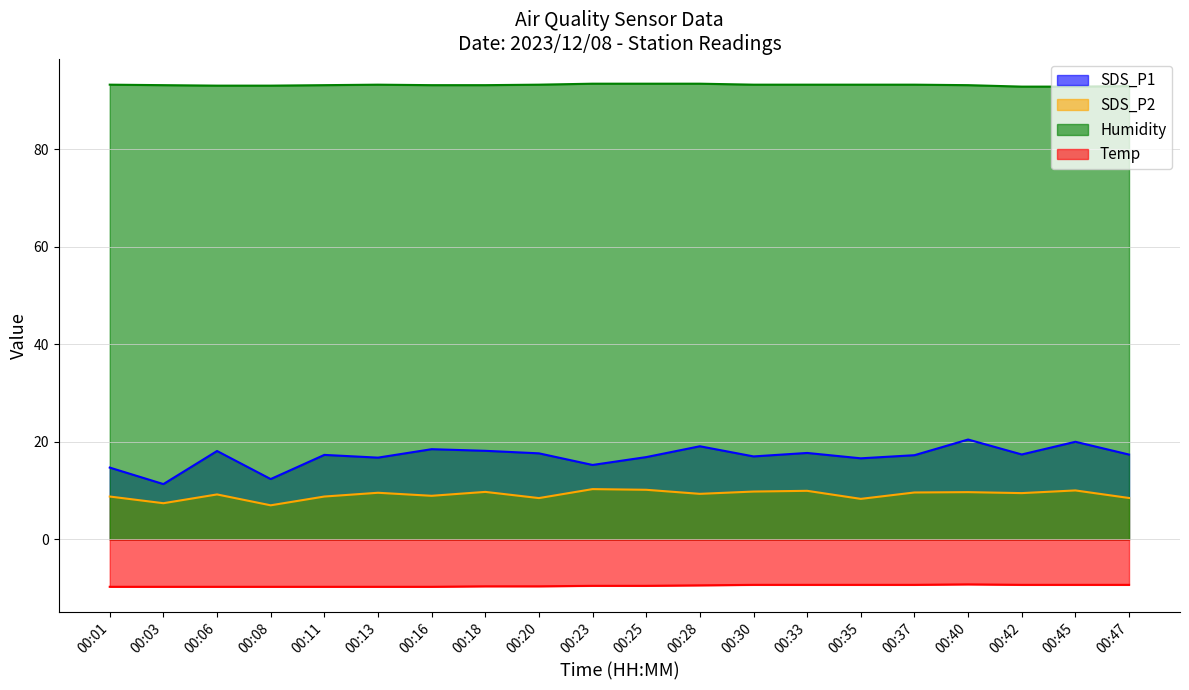

What is the minimum value shown in the chart?

-9.7